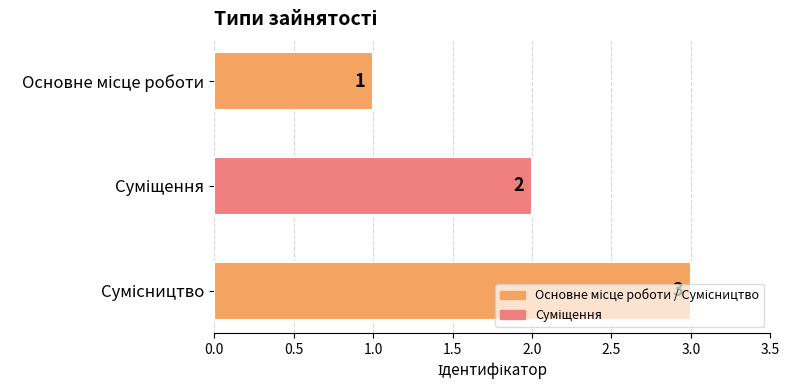

What is the greatest value displayed?

3